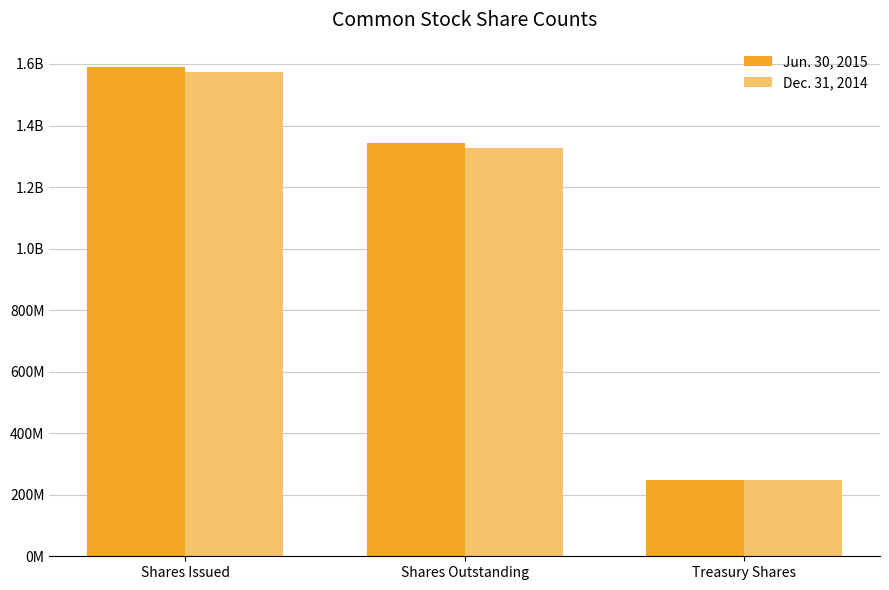

What are all the series names shown in the legend?

Jun. 30, 2015, Dec. 31, 2014